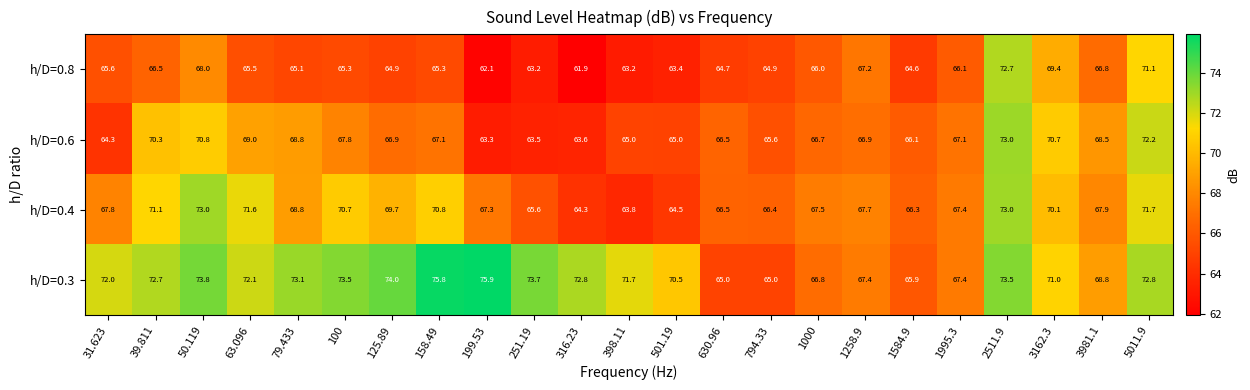

What is the highest value of the h/D=0.6 series?

73.0